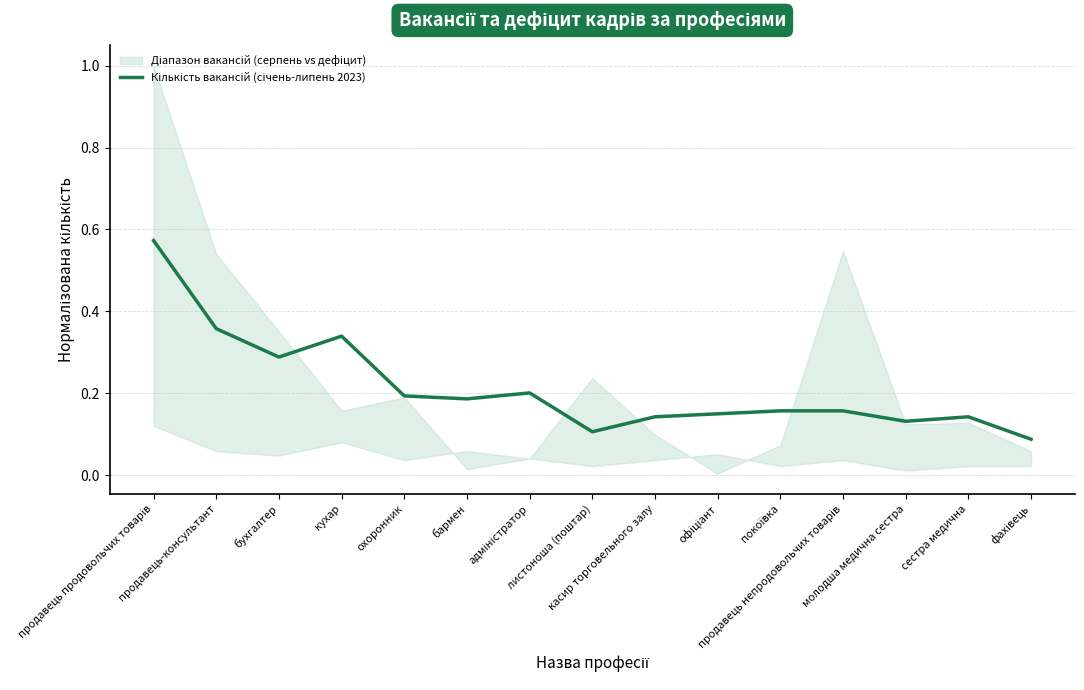

Is this an area chart (filled region under the line)?

No